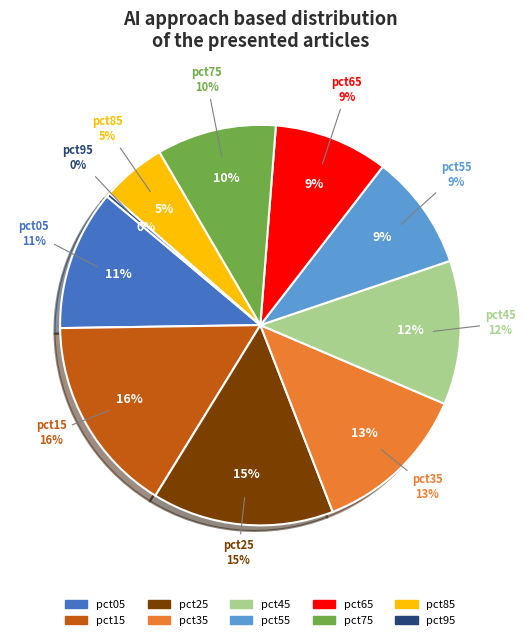

What percentage is the pct65 slice, to the nearest percent?

9%